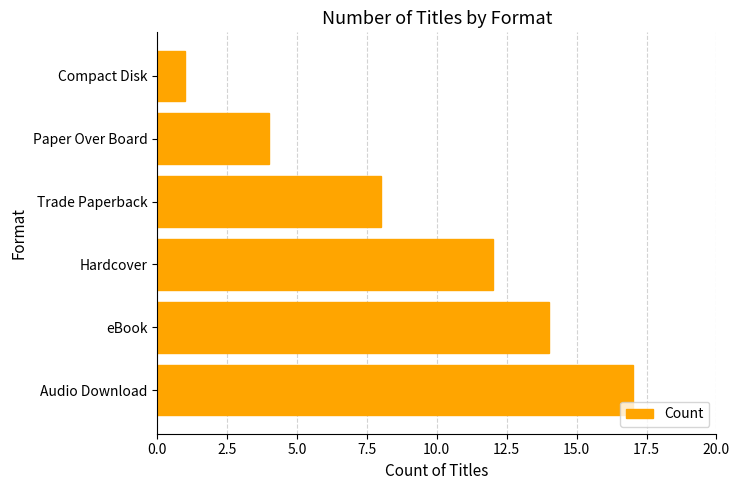

Approximately how many times larger is the value at Paper Over Board compared to Hardcover?

0.3